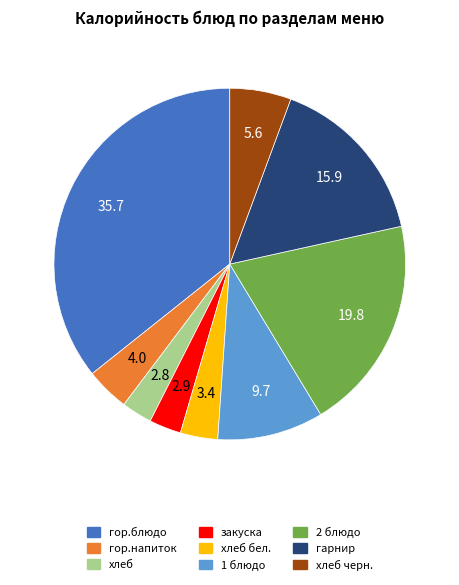

Do закуска and 2 блюдо together represent more than half of the pie?

No